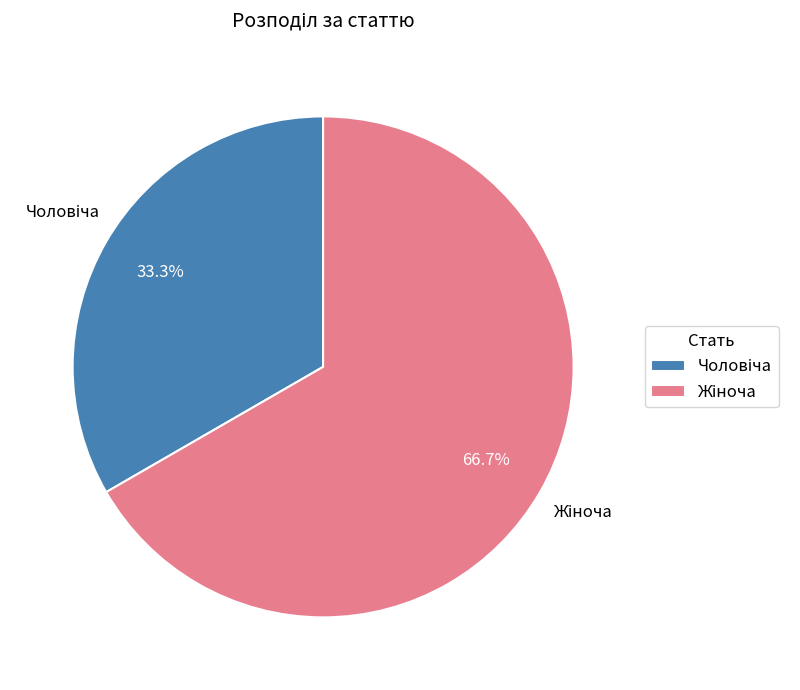

Is there any slice that represents more than half of the pie?

Yes